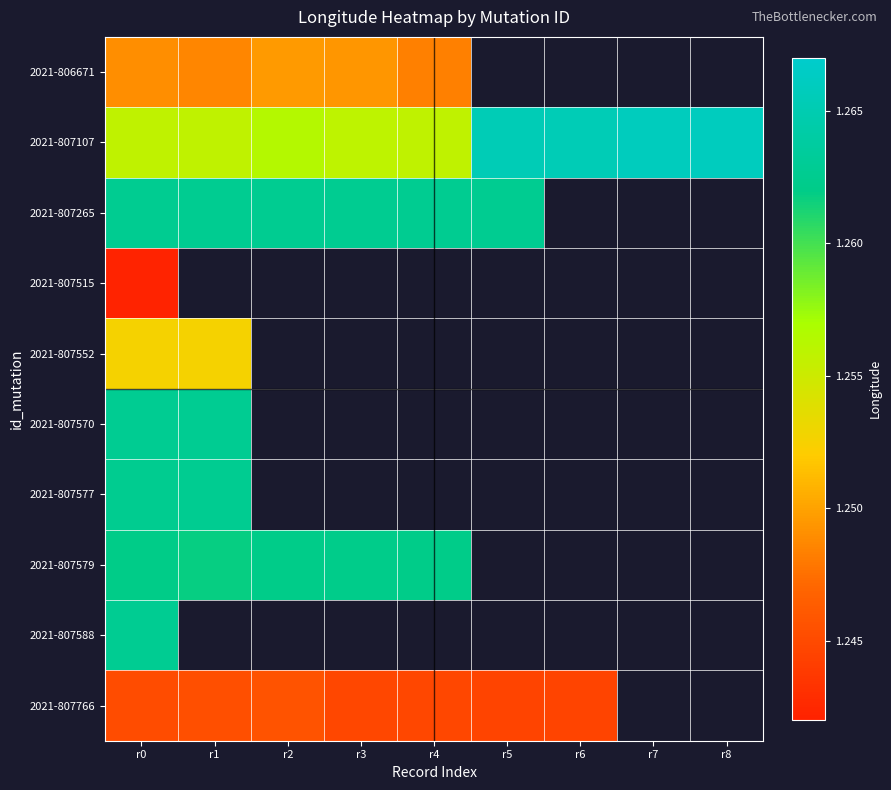

Is the value of 2021-807588 at r6 greater than the value of 2021-807570 at r3?

No